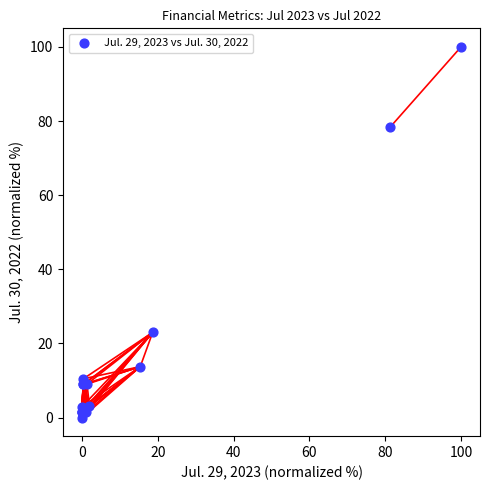

What Y value in the scatter plot is closest to 50?

23.0